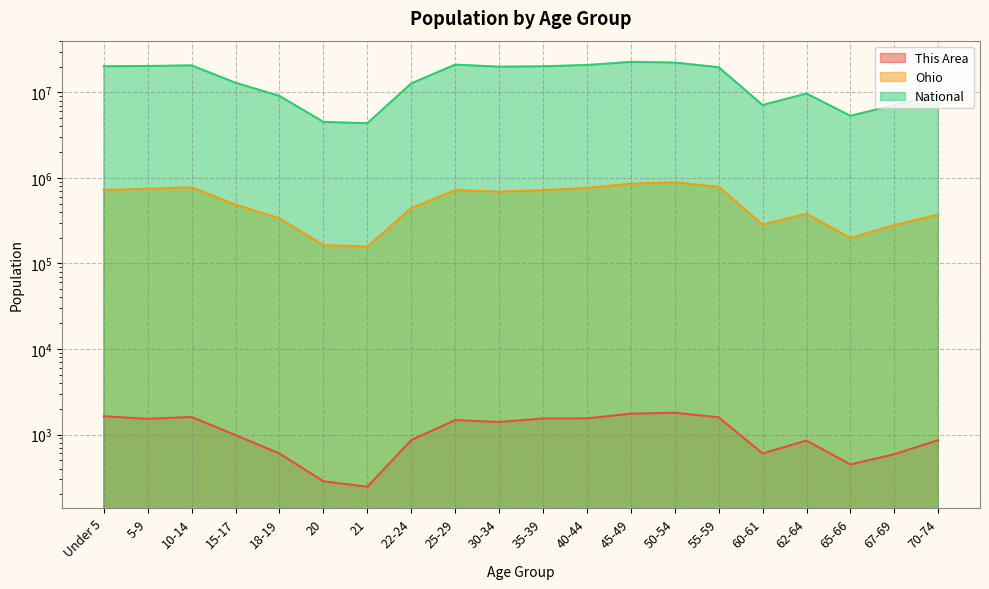

What is the label of the 11th point from the right?

30-34